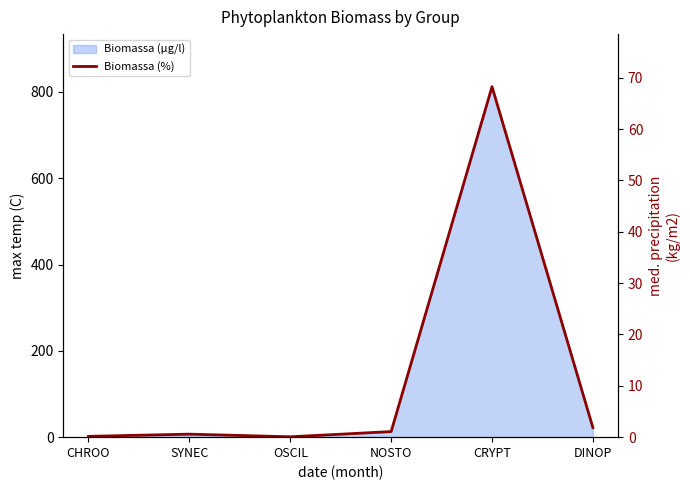

How many lines are shown in the chart?

1